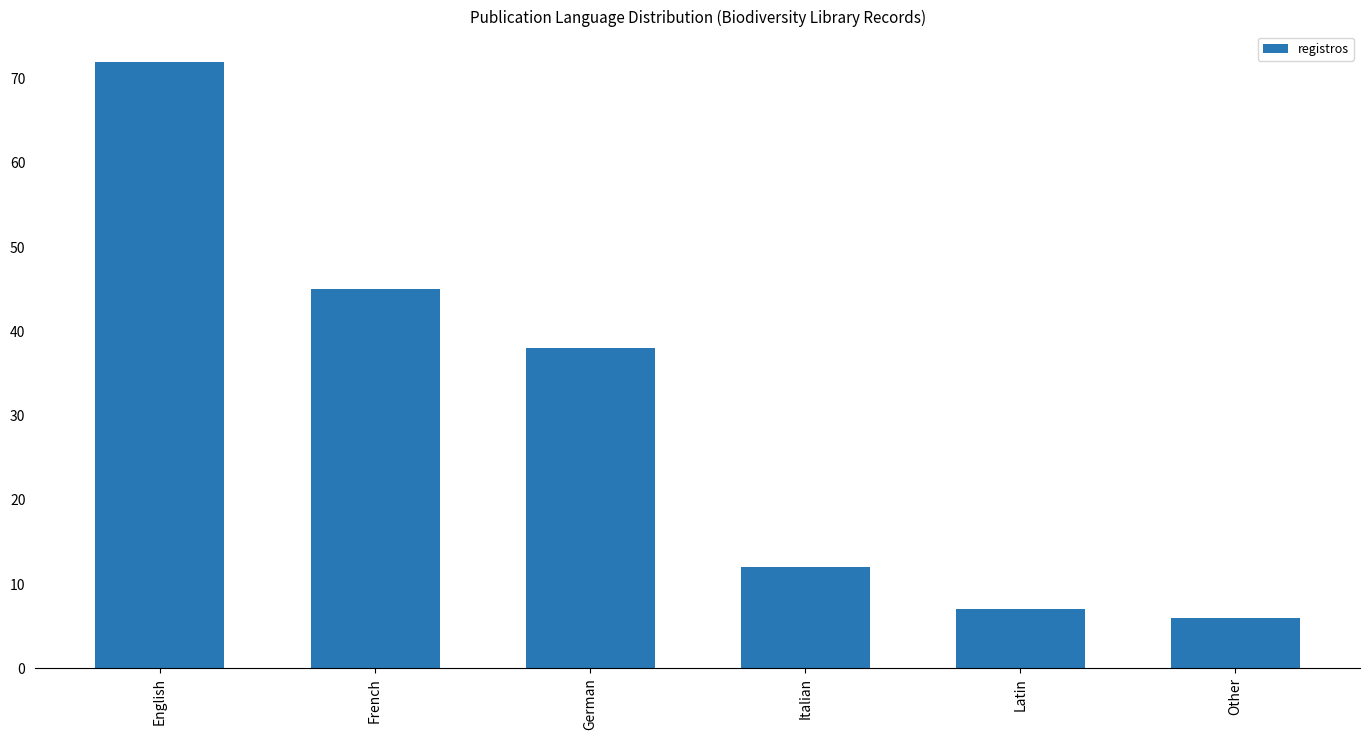

What value does the data have at Other?

6